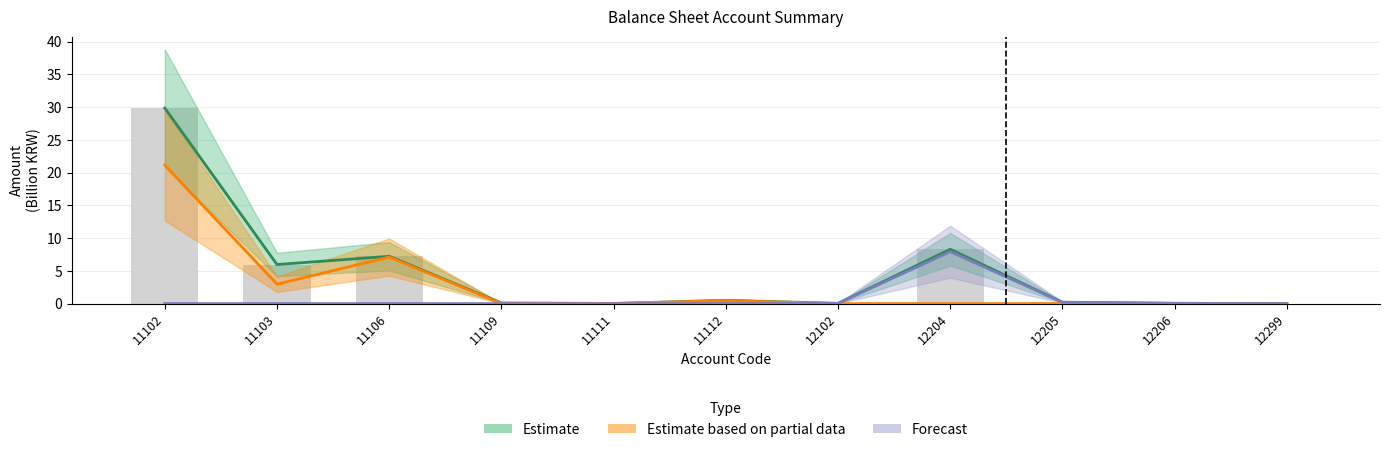

At which category does the chart reach its minimum across all series?

12102